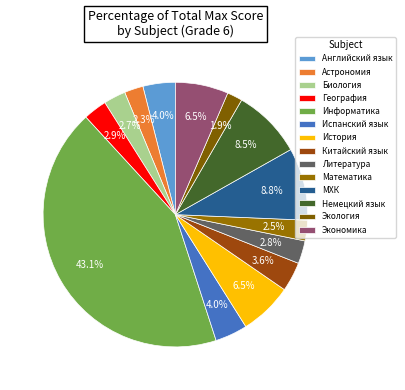

Do Литература and Информатика together represent more than half of the pie?

No